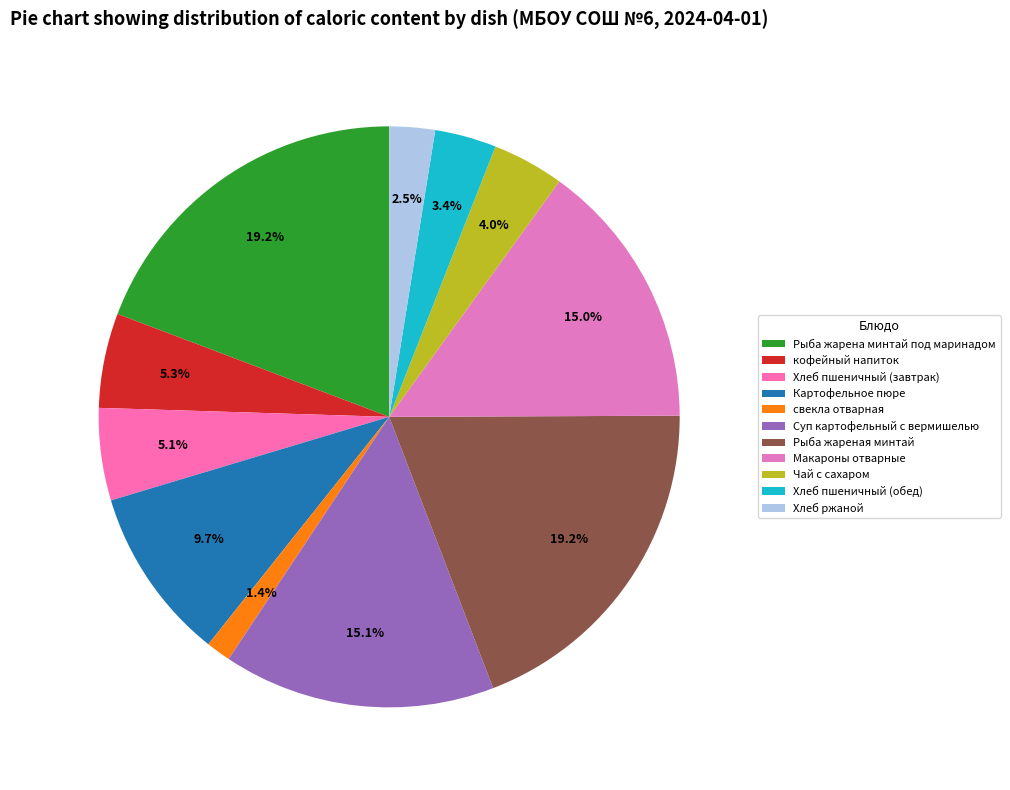

To the nearest percent, what percentage of the pie is Рыба жарена минтай под маринадом?

19%